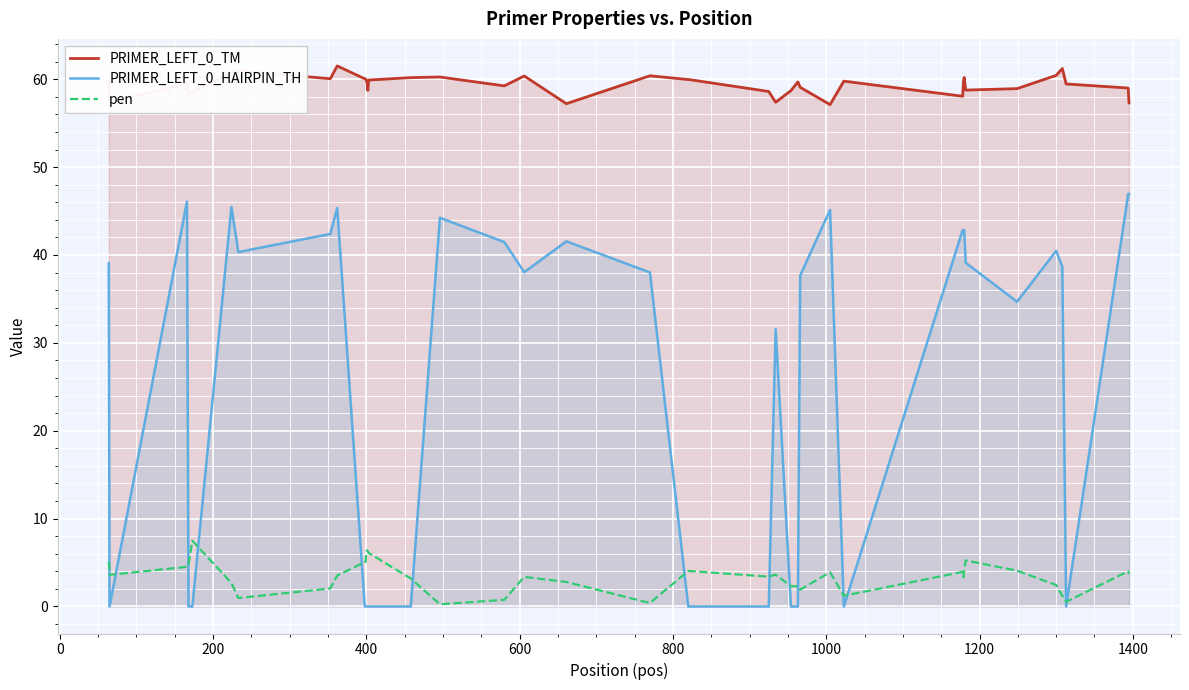

True or false: PRIMER_LEFT_0_TM and pen cross at least once.

False